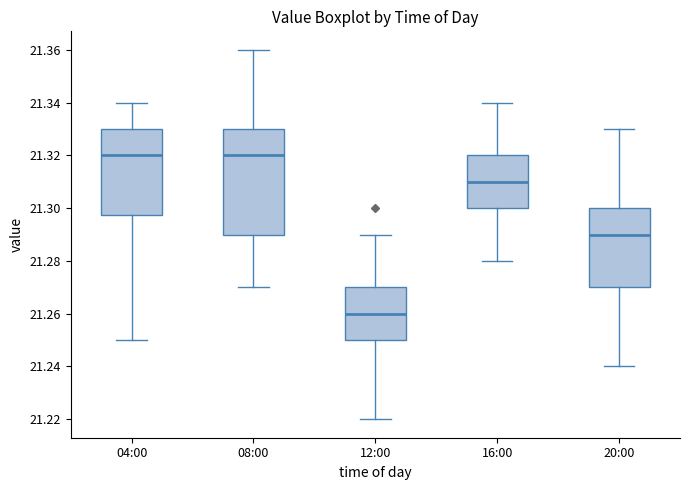

Reading left to right, transcribe this box plot: for each box, give where its median line is, the range the box spans, and where its two whiskers end, as read against the y-axis. The values are not printed on the chart, so give them approximately, as read against the axis.

04:00: median 21.320, box 21.298 to 21.330, whiskers 21.250 to 21.340
08:00: median 21.320, box 21.290 to 21.330, whiskers 21.270 to 21.360
12:00: median 21.260, box 21.250 to 21.270, whiskers 21.220 to 21.290
16:00: median 21.310, box 21.300 to 21.320, whiskers 21.280 to 21.340
20:00: median 21.290, box 21.270 to 21.300, whiskers 21.240 to 21.330